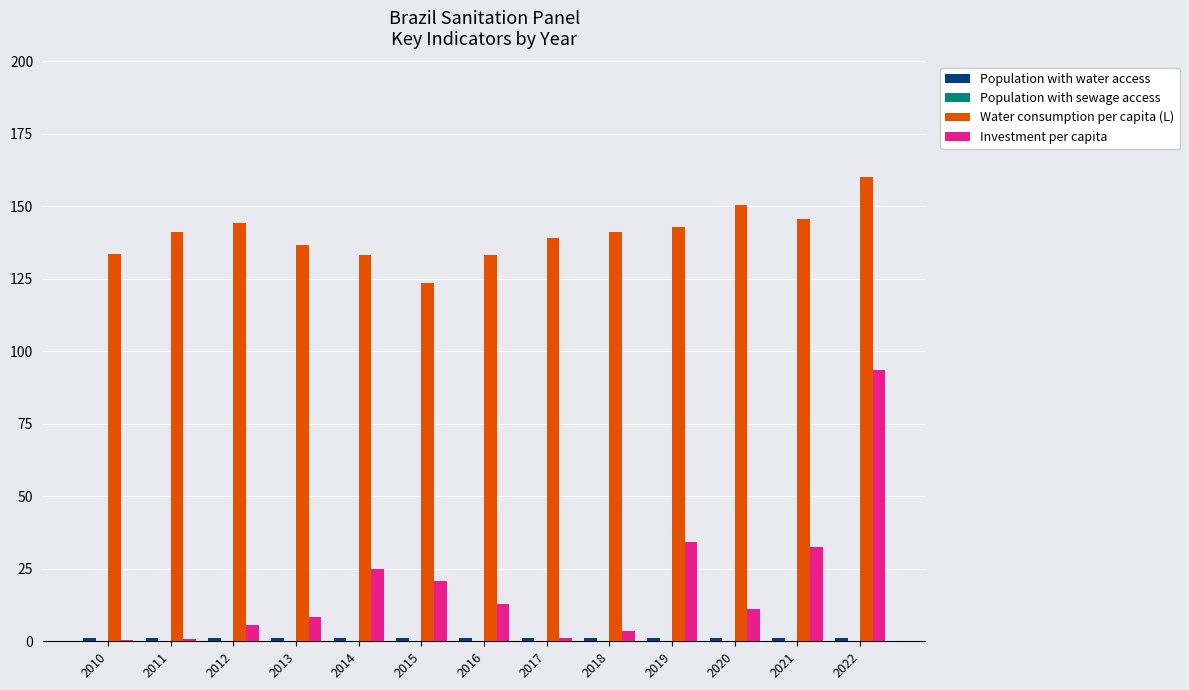

Between 2010 and 2021, which series saw the biggest shift?

Investment per capita